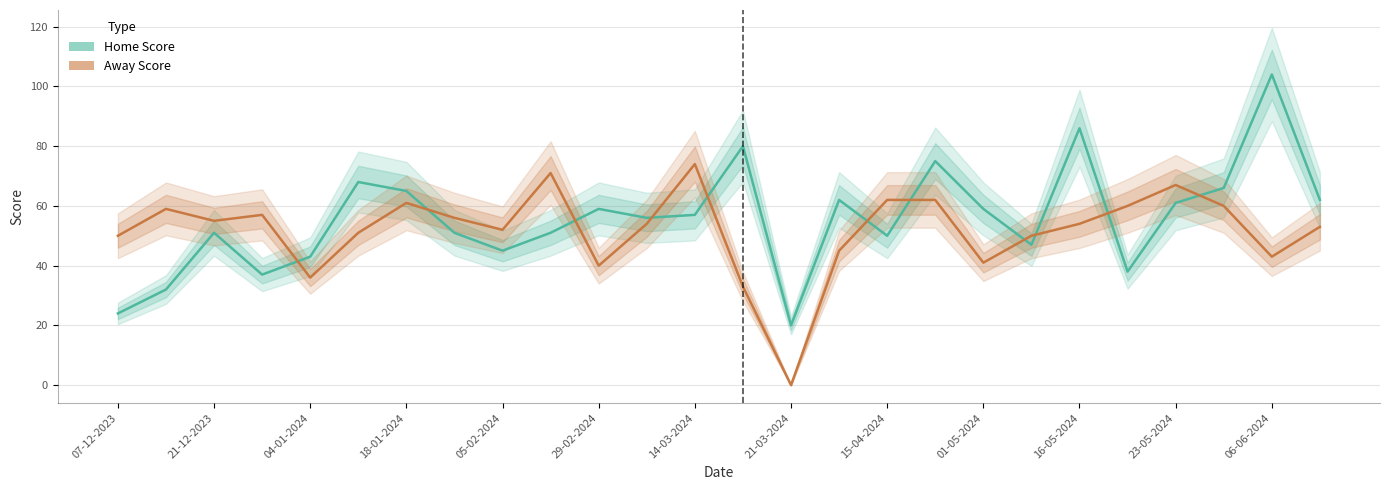

In Home Score, how many points are lower than both neighbors (excluding endpoints)?

7